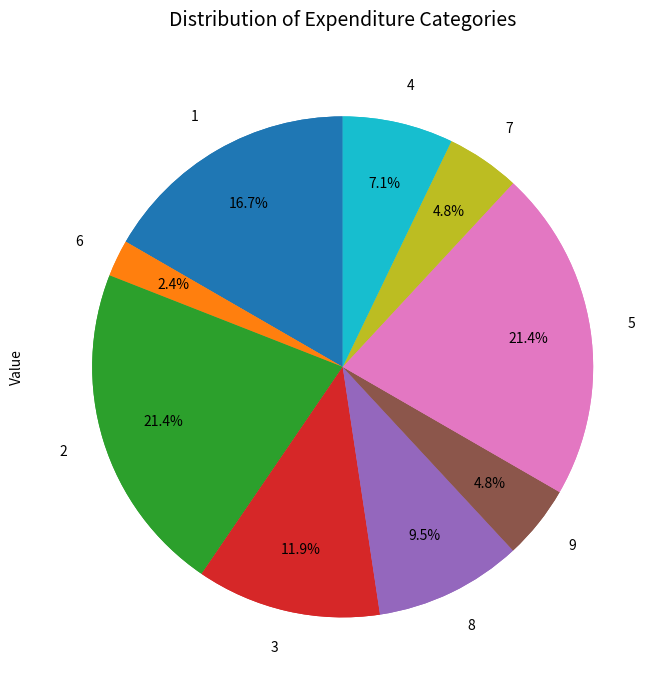

Combined, what portion of the pie is 5 and 9?

26.2%